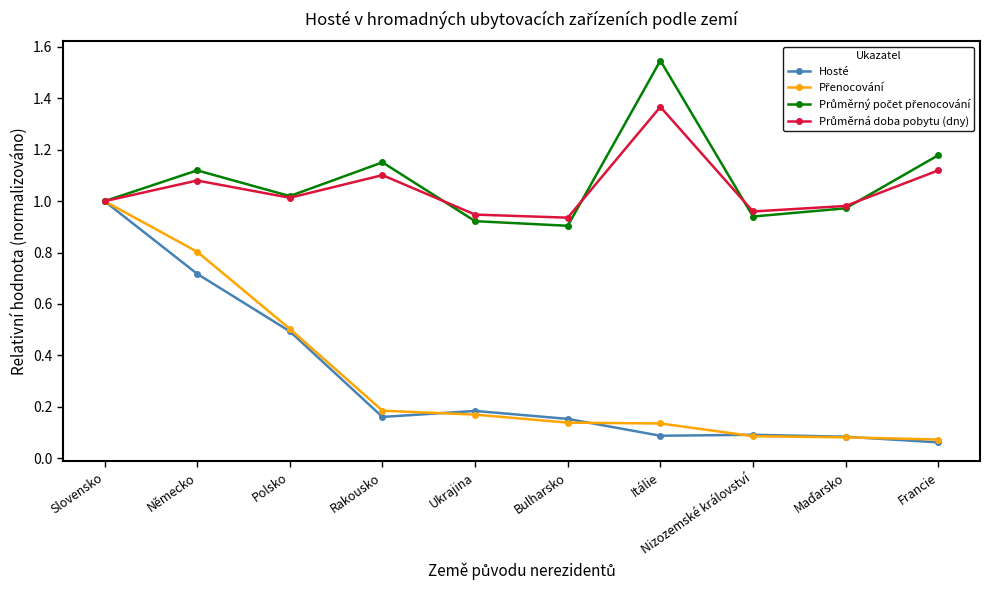

The value of Hosté at Polsko is 0.9. True or false?

False